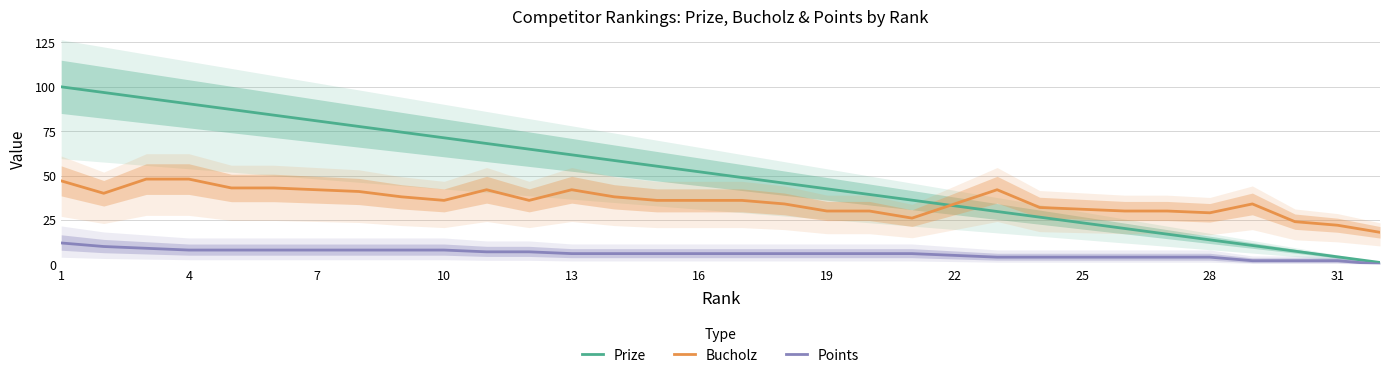

What is the highest value of the Points series?

12.0